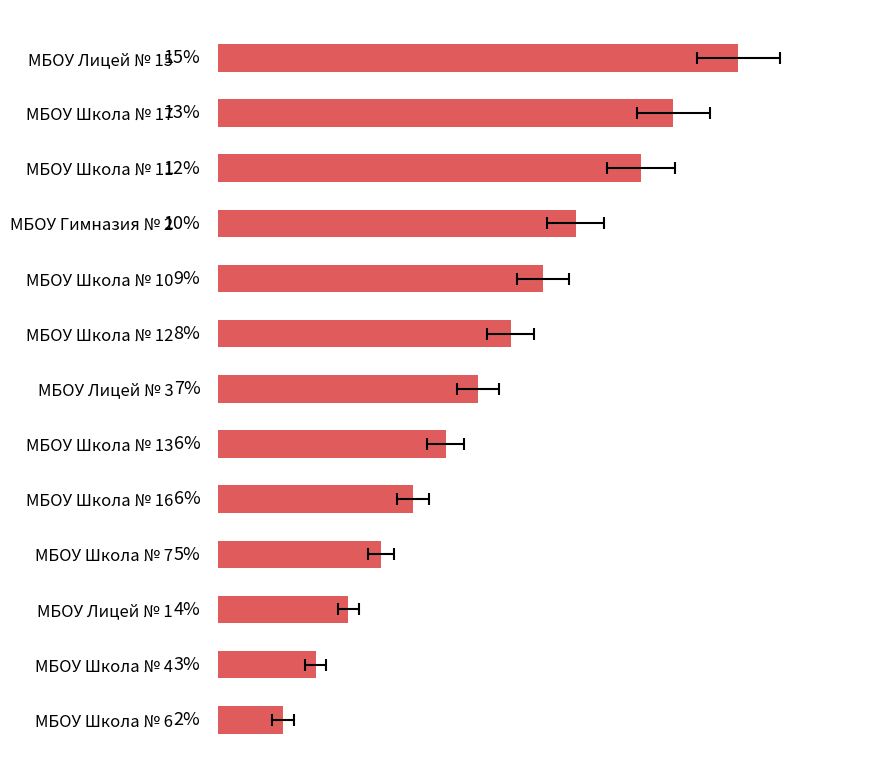

What is the ratio of the value at МБОУ Школа № 6 to the value at МБОУ Школа № 16?

0.3